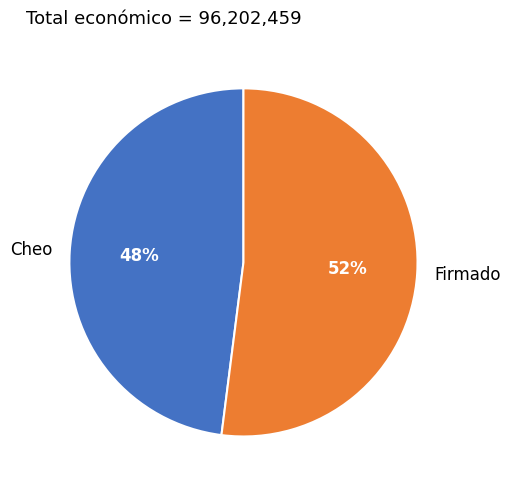

True or false: Firmado accounts for 59% of the total.

False